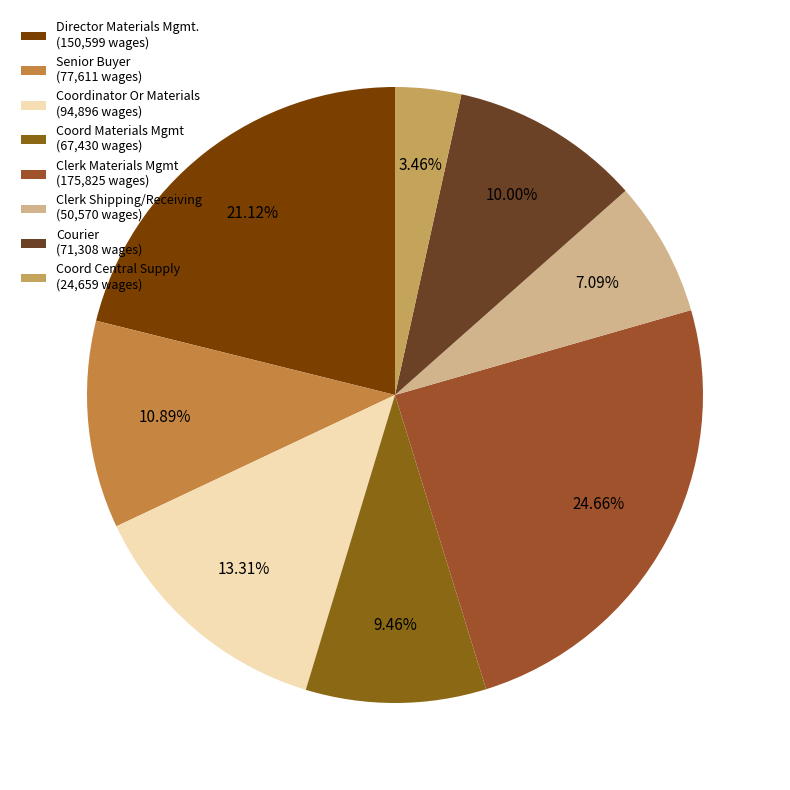

Which category has the smallest portion of the pie?

Coord Central Supply